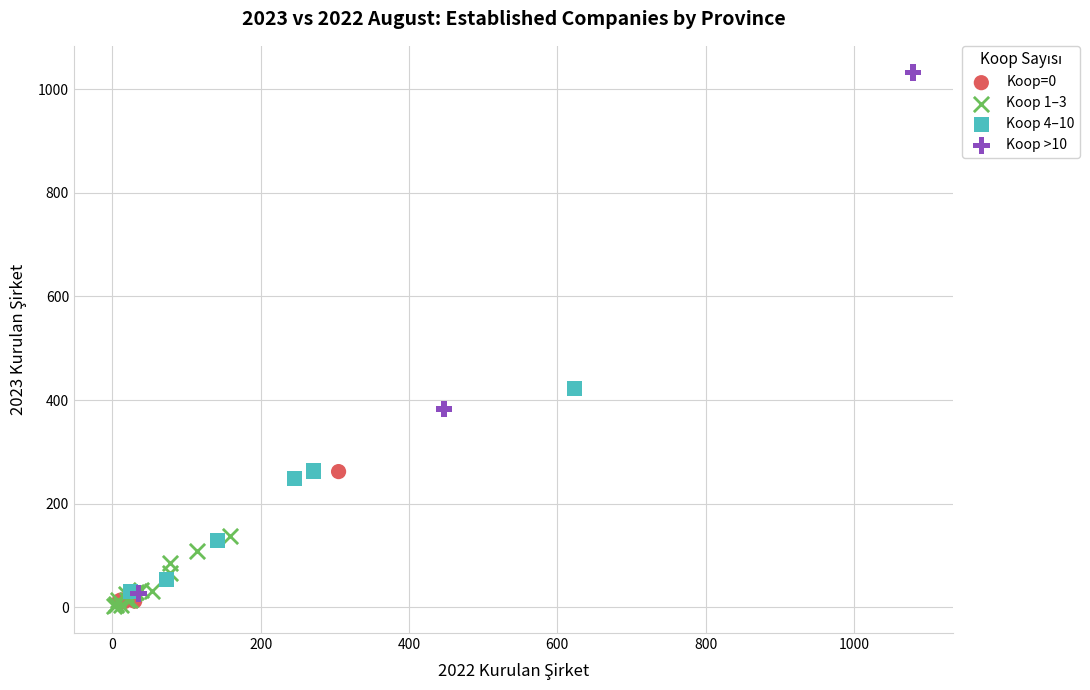

Which series reaches the maximum Y coordinate?

Koop >10